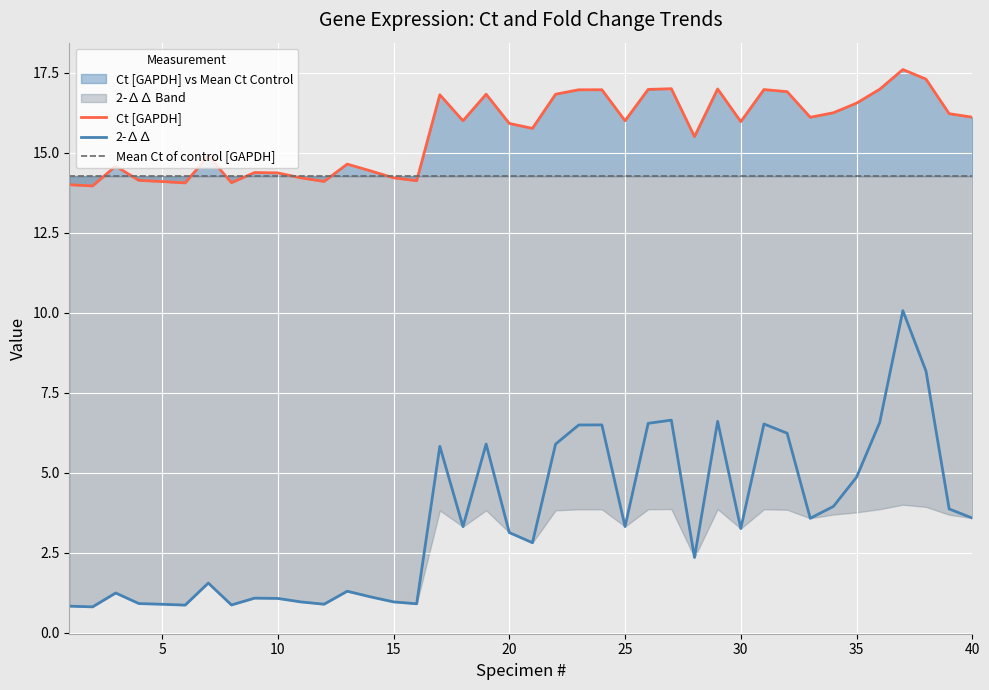

How many data points in Ct [GAPDH] are above 15?

24